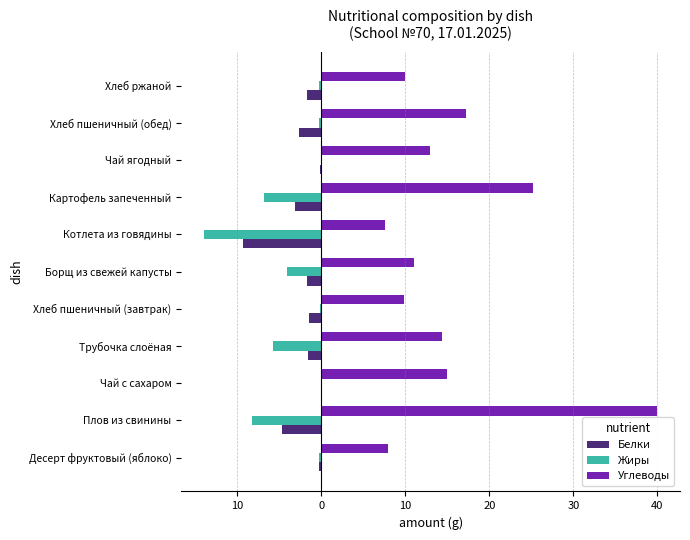

What is the difference between the maximum and second lowest values in the Углеводы series?

32.1